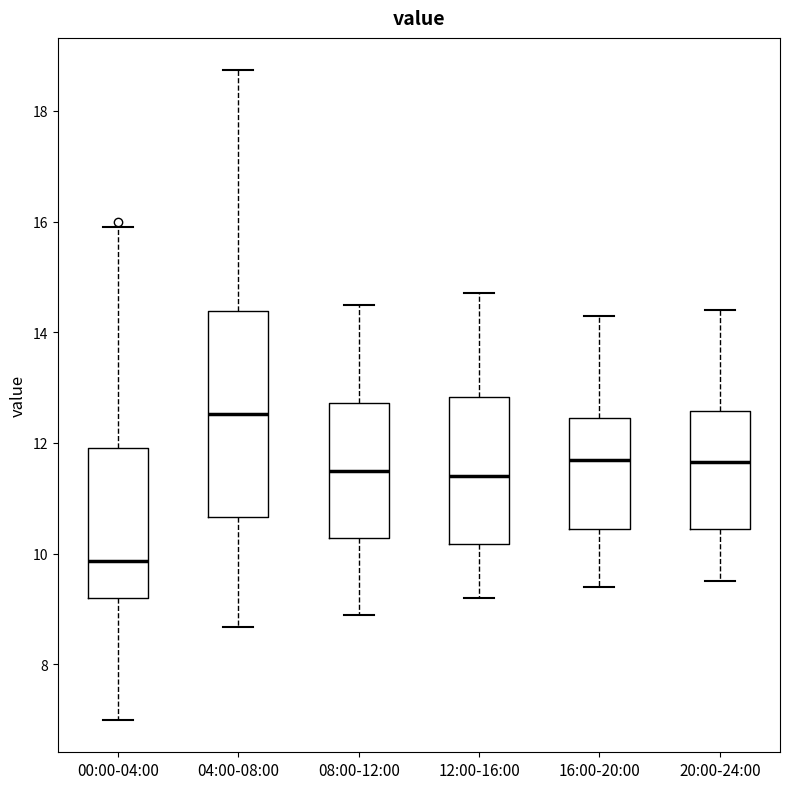

Reading left to right, read every box against the y-axis: the position of its median line, the range the box covers, and the ends of its whiskers. The values are not printed on the chart, so give them approximately, as read against the axis.

00:00-04:00: median 9.8, box 9.2 to 12.0, whiskers 7.0 to 16.0
04:00-08:00: median 12.6, box 10.6 to 14.4, whiskers 8.6 to 18.8
08:00-12:00: median 11.6, box 10.2 to 12.8, whiskers 9.0 to 14.6
12:00-16:00: median 11.4, box 10.2 to 12.8, whiskers 9.2 to 14.8
16:00-20:00: median 11.8, box 10.4 to 12.4, whiskers 9.4 to 14.4
20:00-24:00: median 11.6, box 10.4 to 12.6, whiskers 9.6 to 14.4